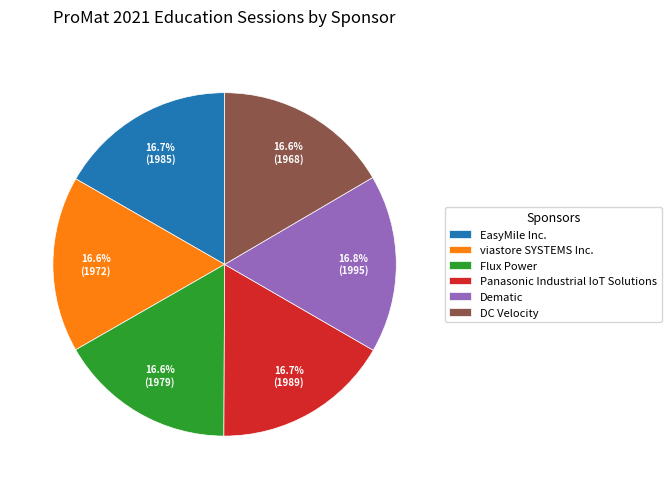

Does EasyMile Inc. represent more than half of the total?

No